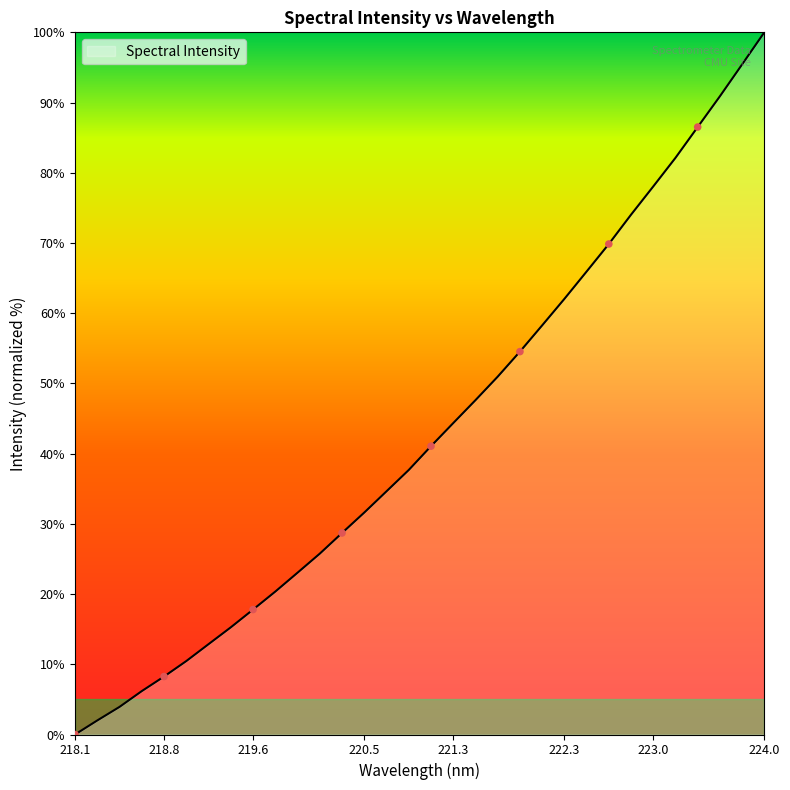

What is the difference between the maximum and minimum values?

100.0